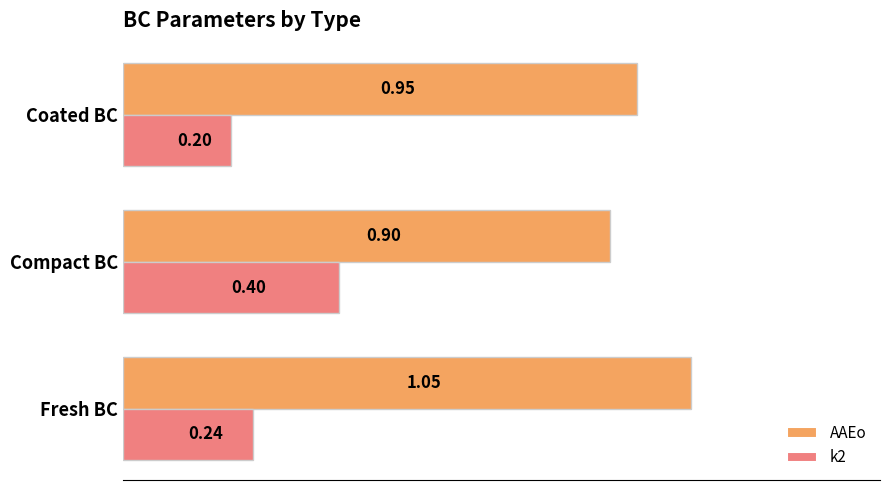

Which series has the largest range (max minus min)?

k2